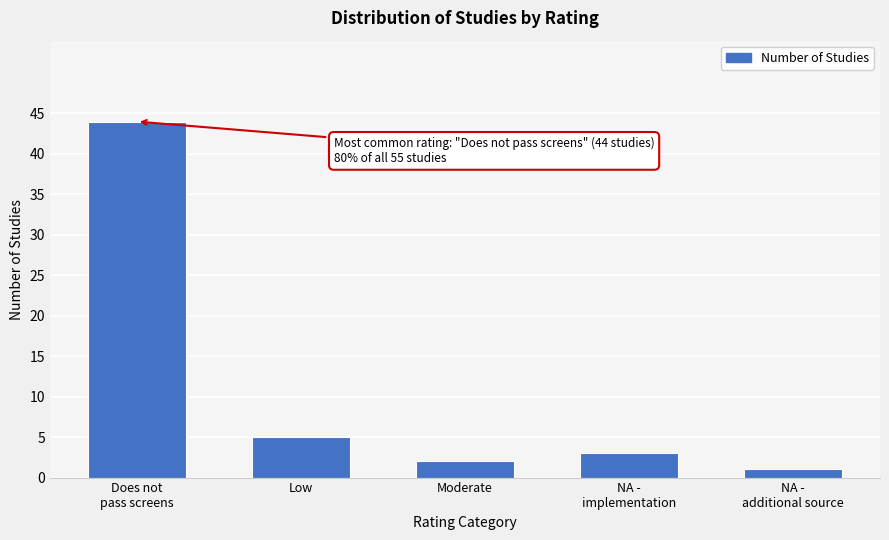

Reading left to right, transcribe all the data shown in this chart.

44	5	2	3	1